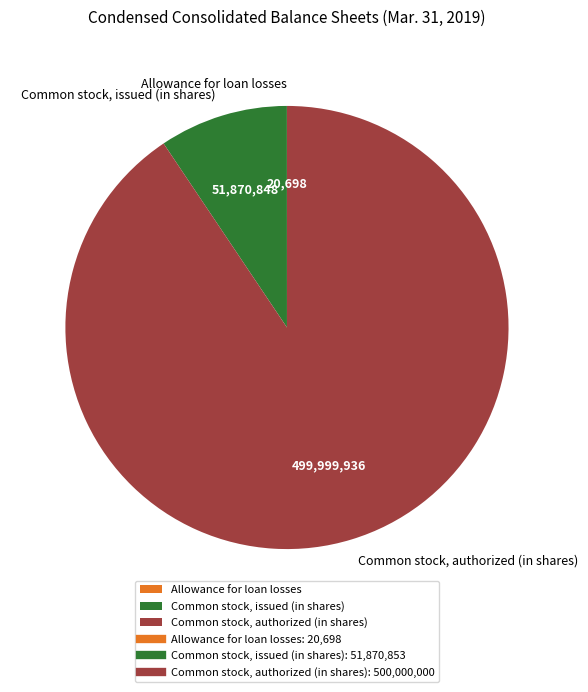

What is the ratio of the value at Common stock, authorized (in shares) to the value at Common stock, issued (in shares)?

9.6